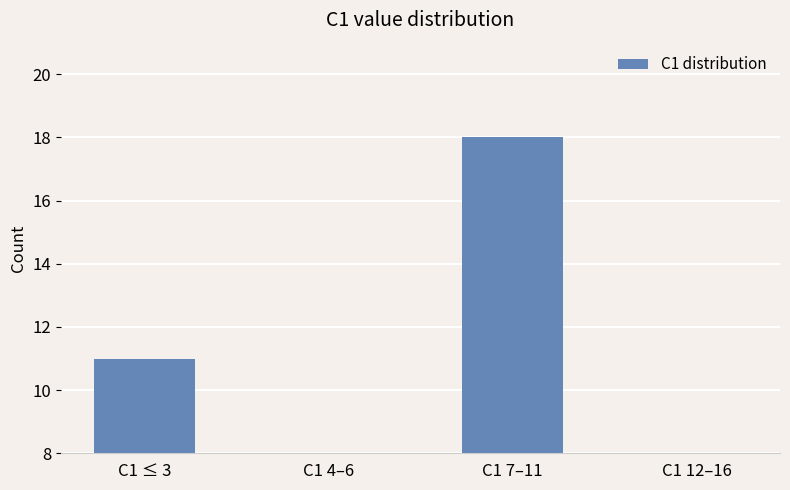

At which category does the chart reach its minimum across all series?

C1 4–6